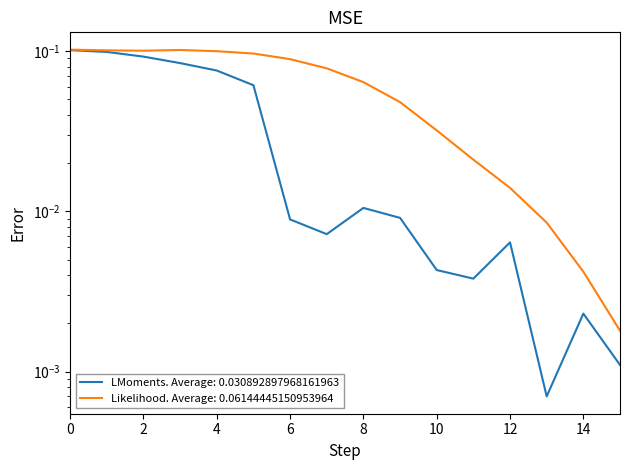

Reading left to right, list all the values displayed in this chart.

LMoments. Average: 0.030892897968161963: 0.1	0.1	0.1	0.1	0.1	0.1	0.0	0.0	0.0	0.0	0.0	0.0	0.0	0.0	0.0	0.0
Likelihood. Average: 0.06144445150953964: 0.1	0.1	0.1	0.1	0.1	0.1	0.1	0.1	0.1	0.0	0.0	0.0	0.0	0.0	0.0	0.0